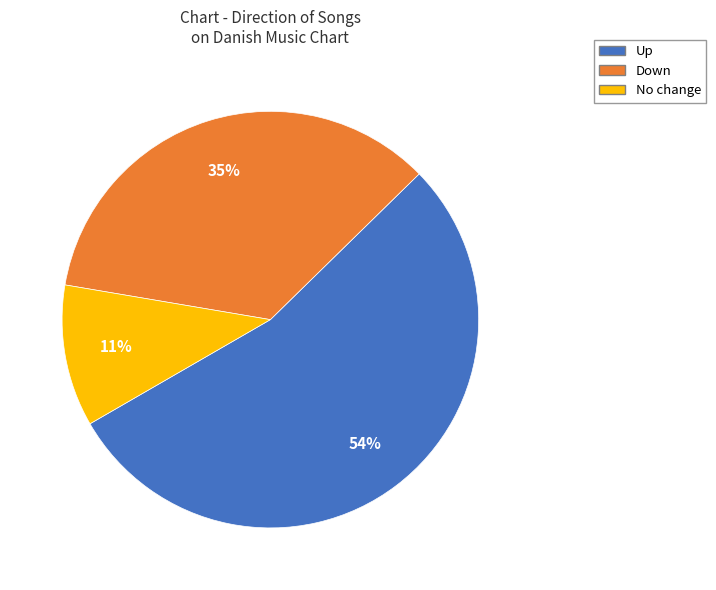

What is the ratio of the value at Down to the value at No change?

3.2